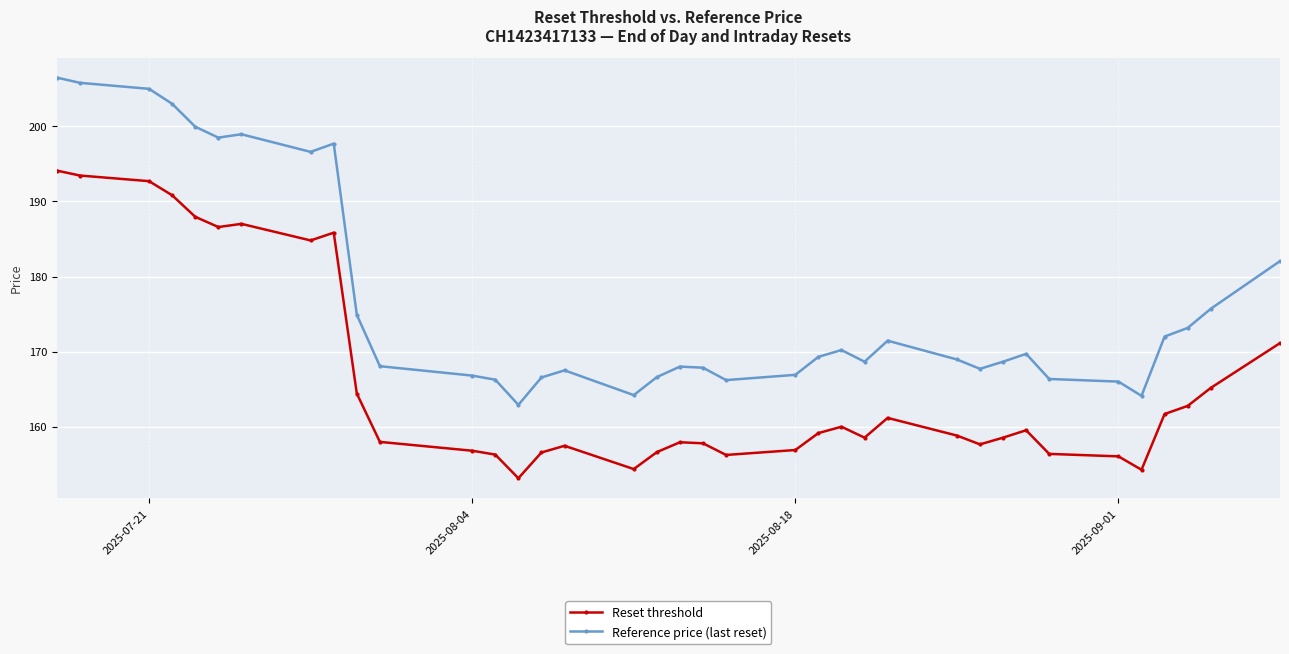

Which series has the largest range (max minus min)?

Reference price (last reset)